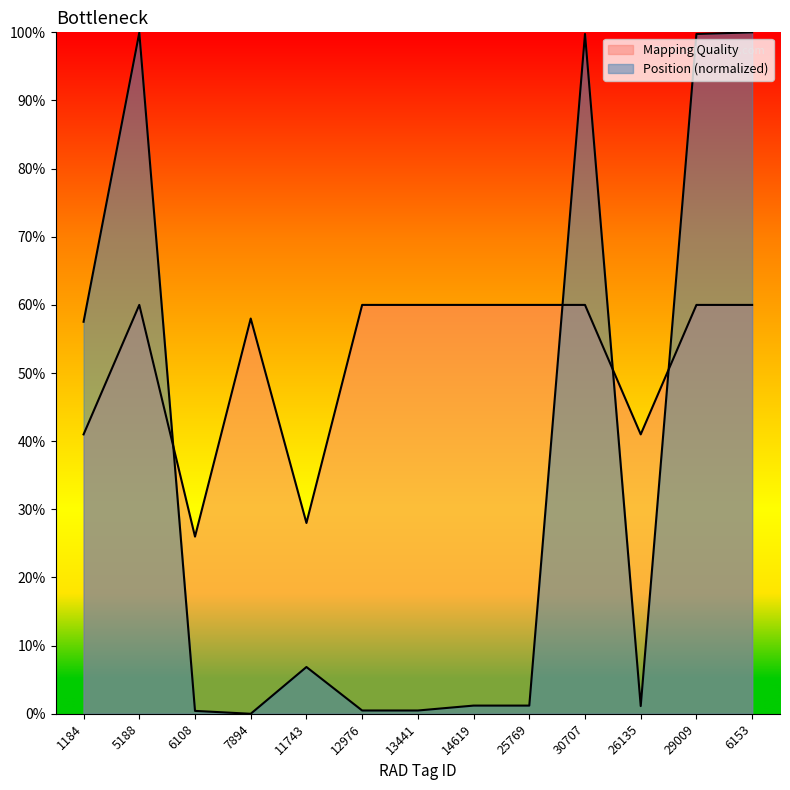

What is the spread (max minus min) of values at 13441?

59.5